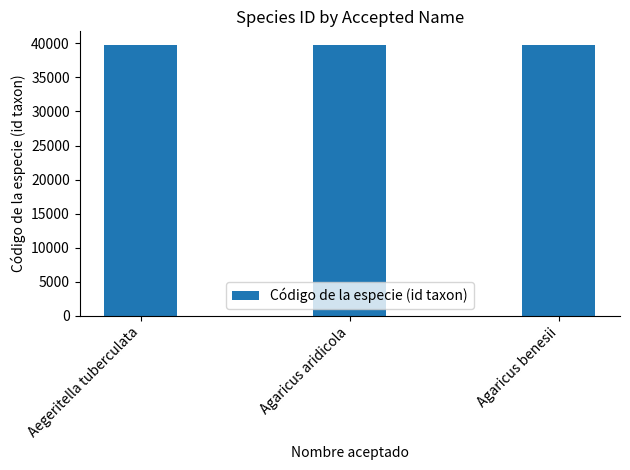

How many series are shown in this chart?

1